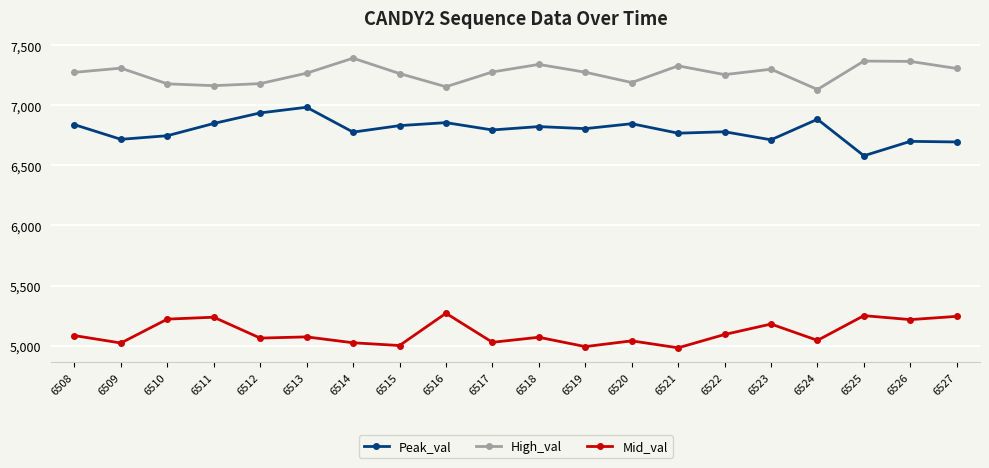

True or false: Peak_val and High_val cross at least once.

False